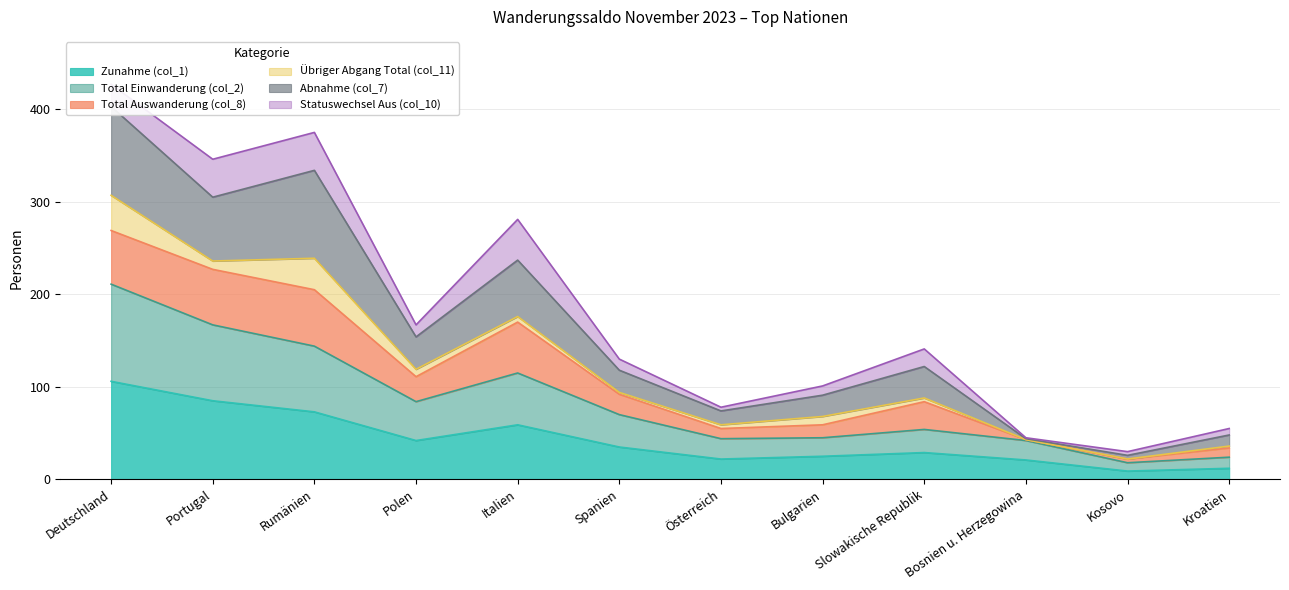

Is it true that Zunahme (col_1) equals 85 at Portugal?

True